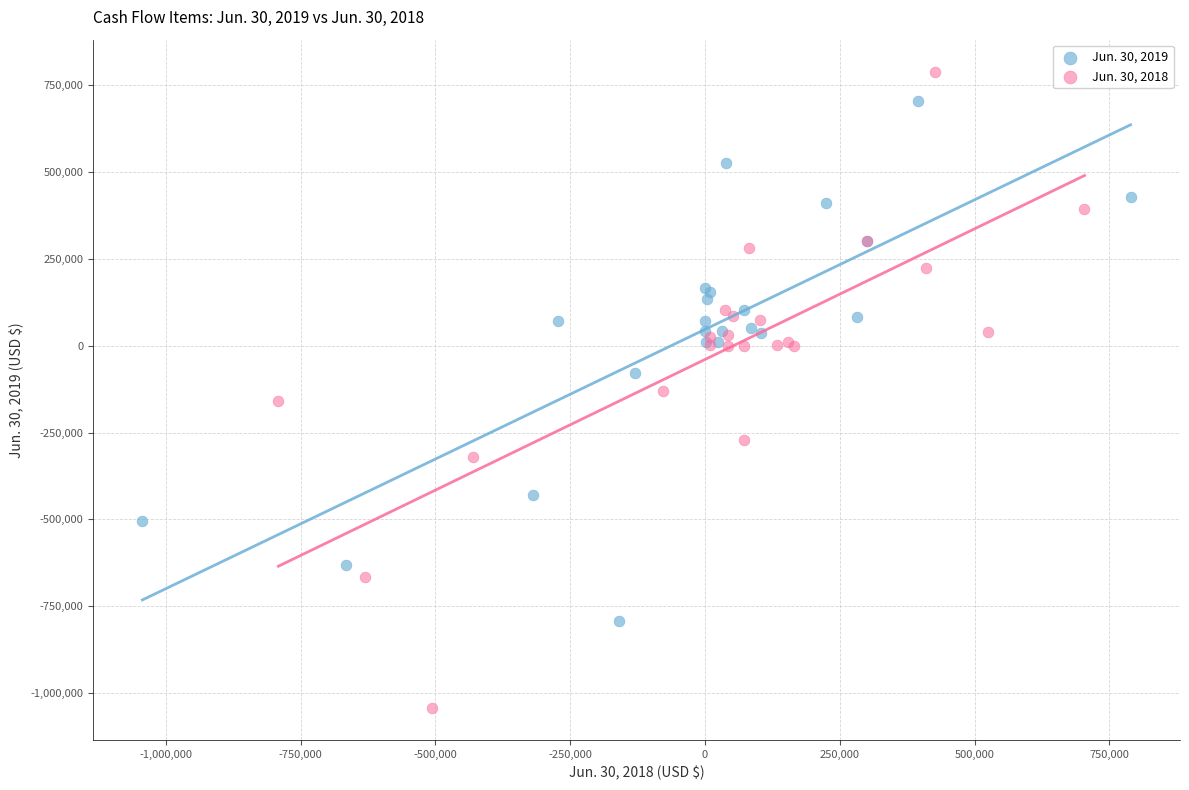

Which series contains the highest Y value?

Jun. 30, 2018